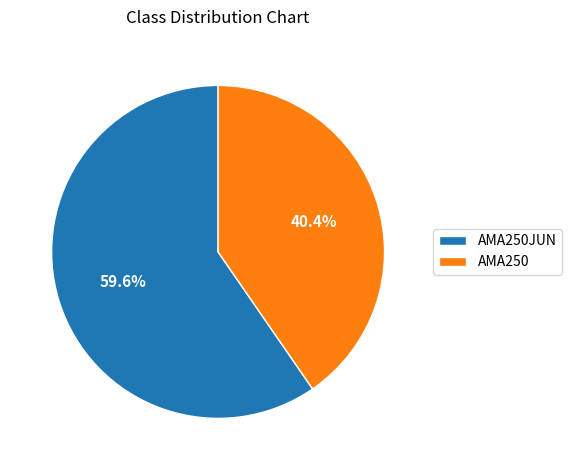

Rank the categories by value from lowest to highest.

AMA250, AMA250JUN